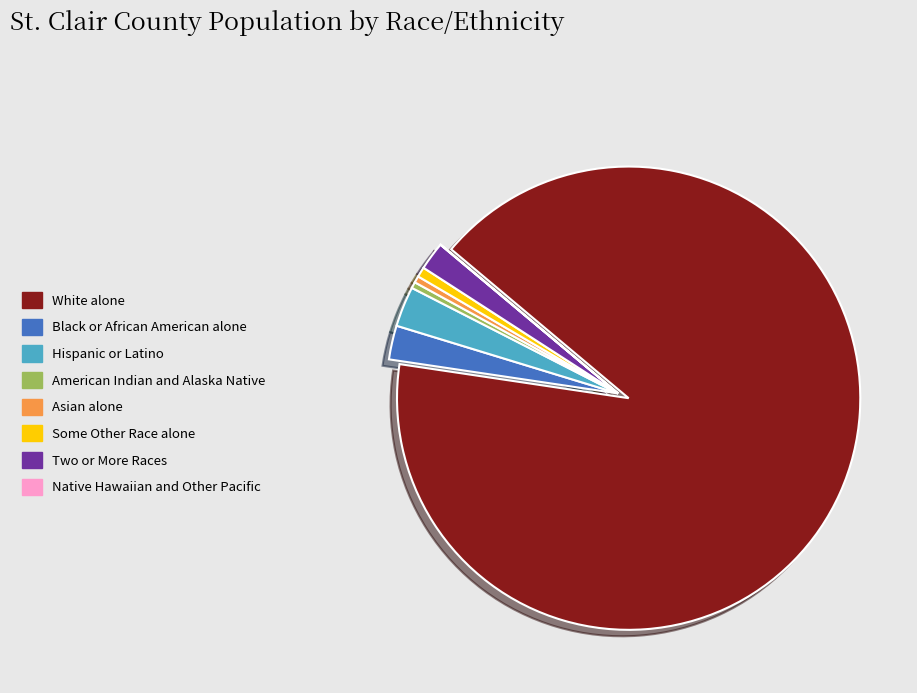

Is it true that White alone is 99% of the pie?

False